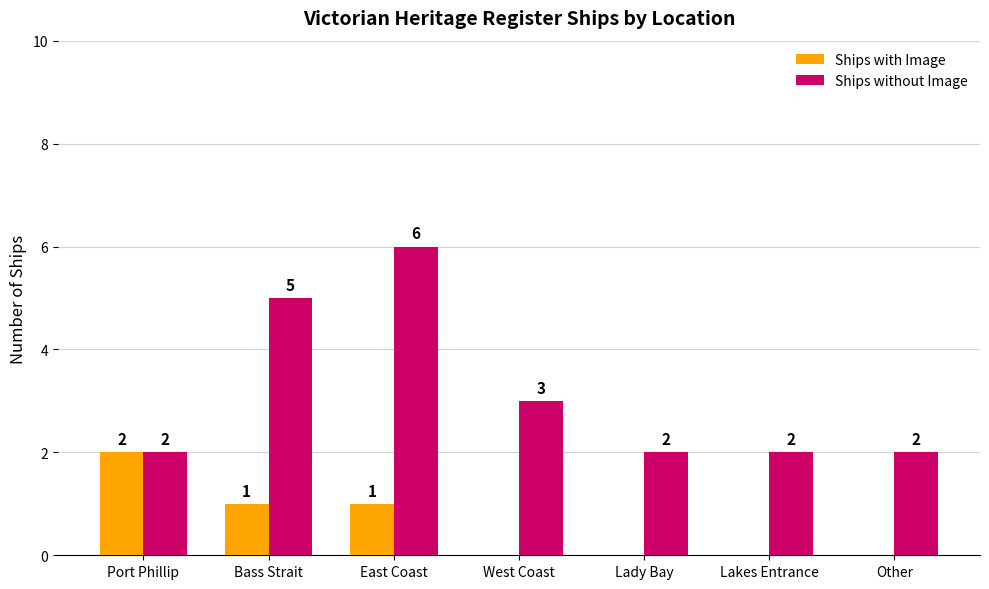

What is the total value across all series at West Coast?

3